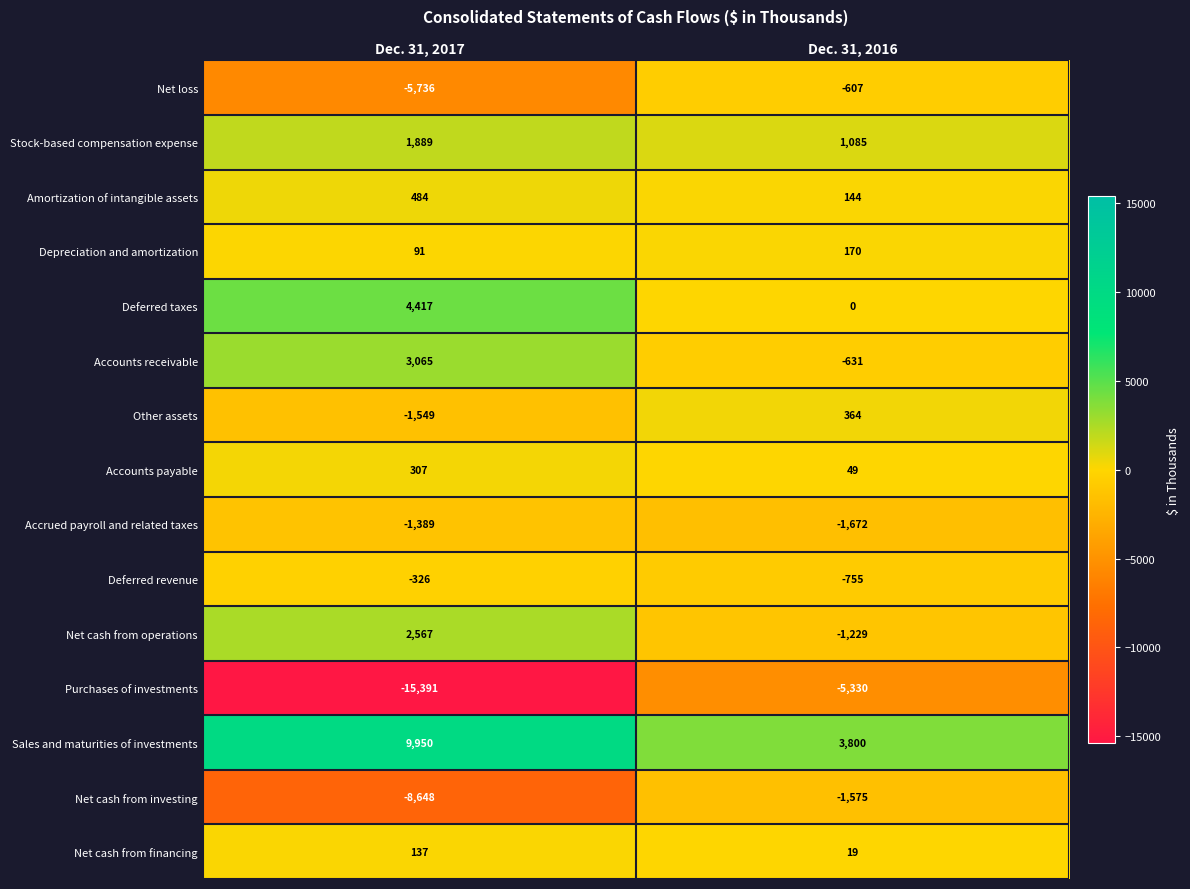

What is the spread (max minus min) of values at Dec. 31, 2016?

9130